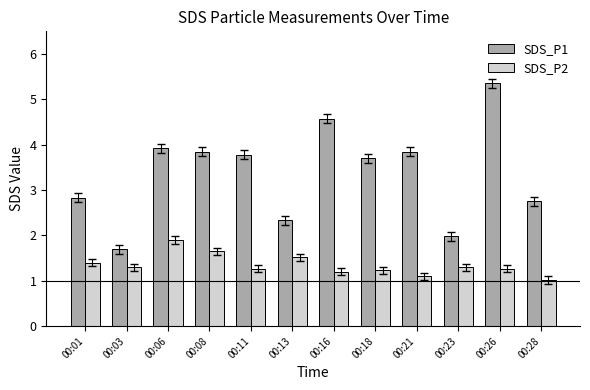

What are all the series names shown in the legend?

SDS_P1, SDS_P2